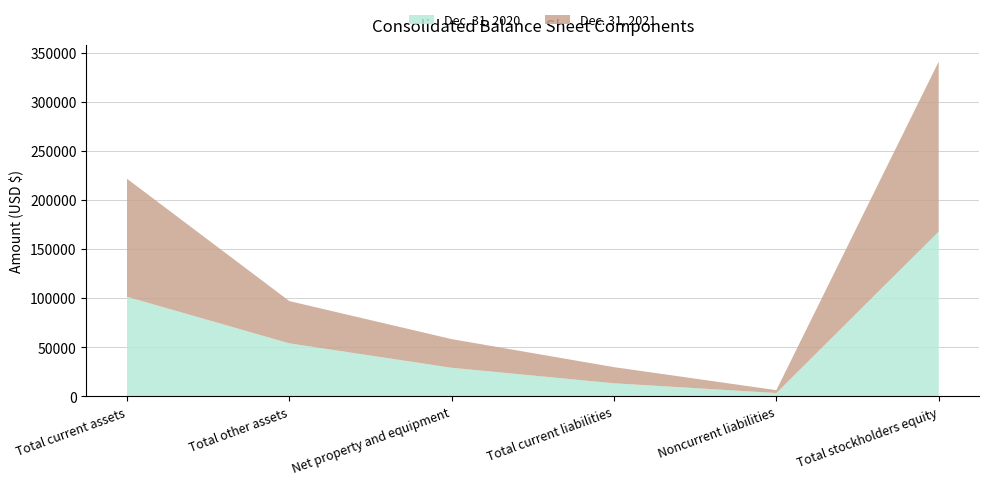

Reading right to left, list all the values displayed in this chart.

Dec. 31, 2021: 173088	2918	16446	29182	43039	120231
Dec. 31, 2020: 167656	3239	13150	28950	53849	101246